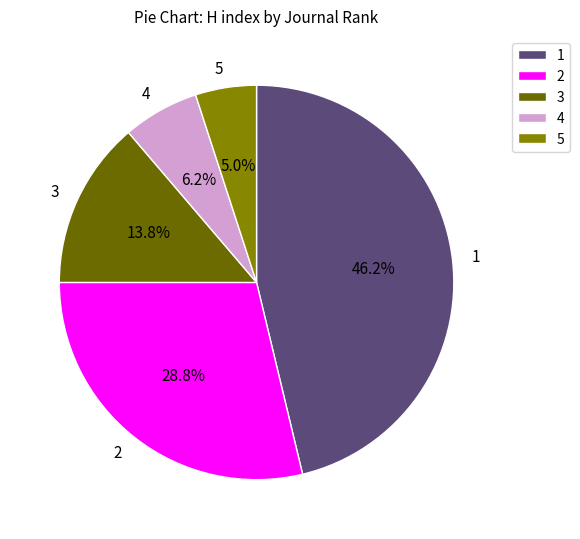

To the nearest percent, what is the combined percentage of 4 and 5?

11%